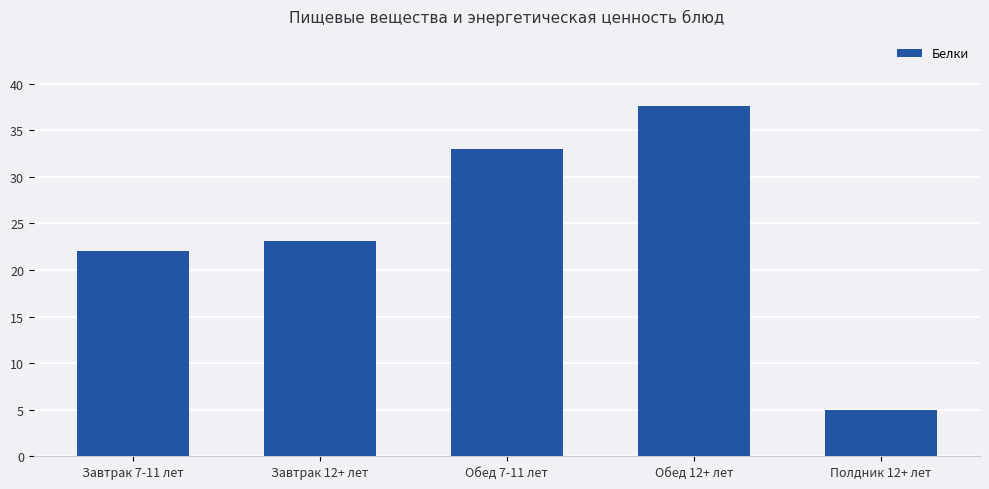

Rank the categories by value from highest to lowest.

Обед 12+ лет, Обед 7-11 лет, Завтрак 12+ лет, Завтрак 7-11 лет, Полдник 12+ лет